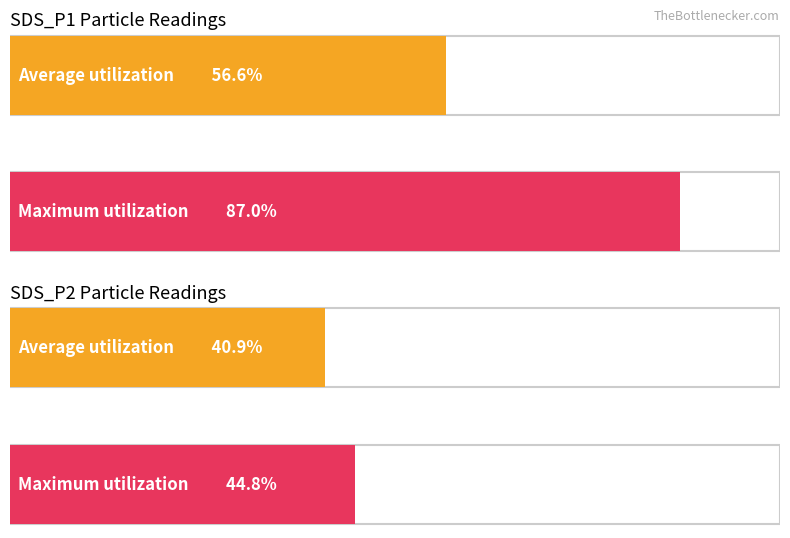

Is it true that SDS_P1 equals 2.3 at 00:30?

False